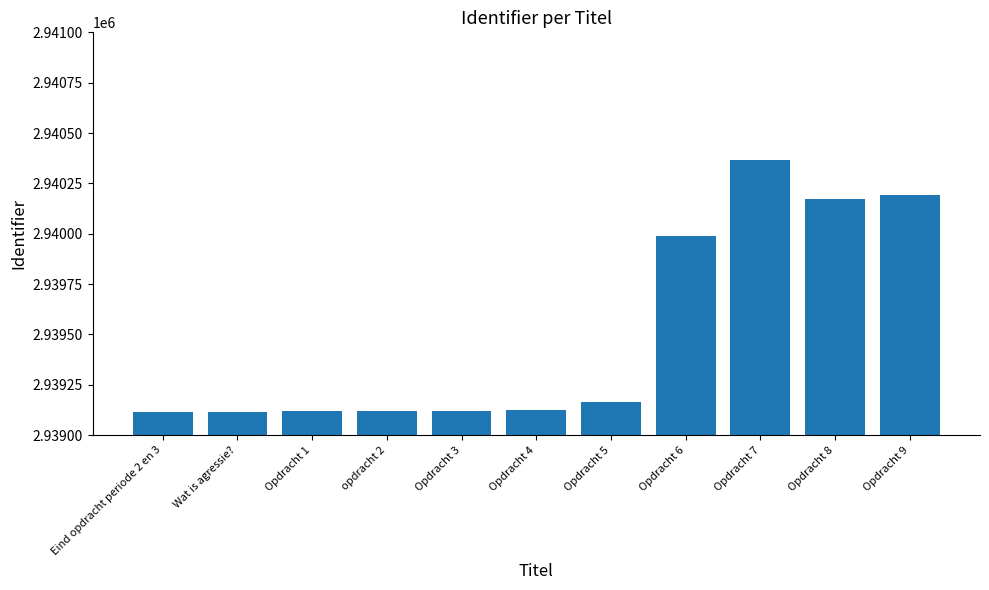

What is the label of the 10th bar from the left?

Opdracht 8